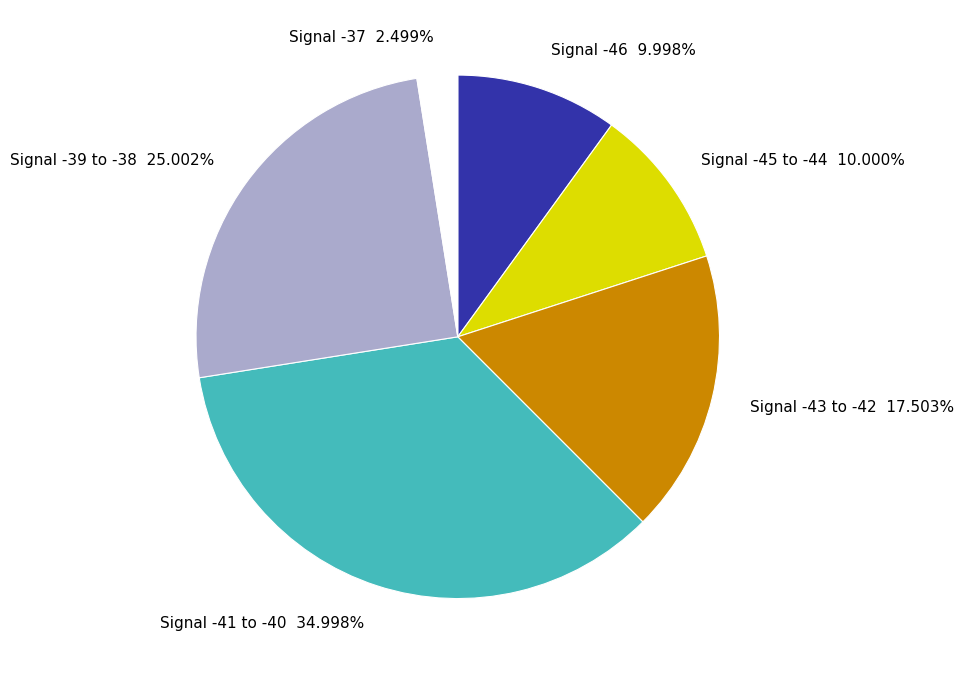

How many slices are in this pie chart?

6